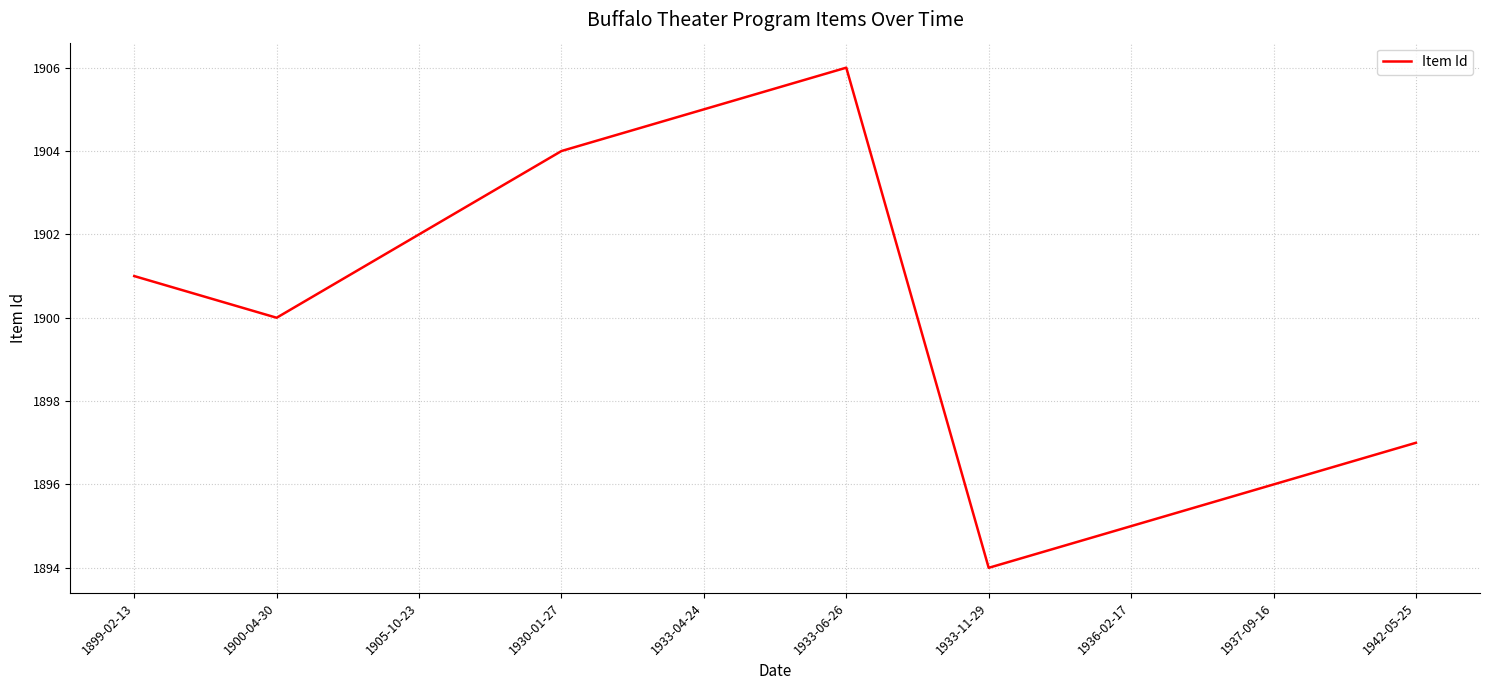

What position from the left is 1936-02-17?

8